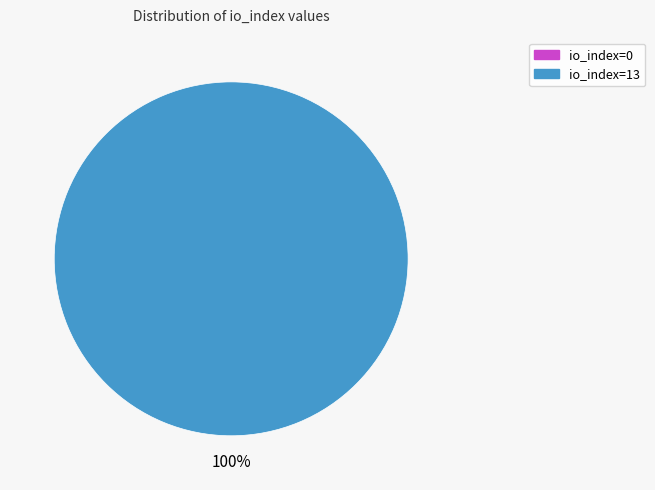

Count the number of slices in the pie.

2